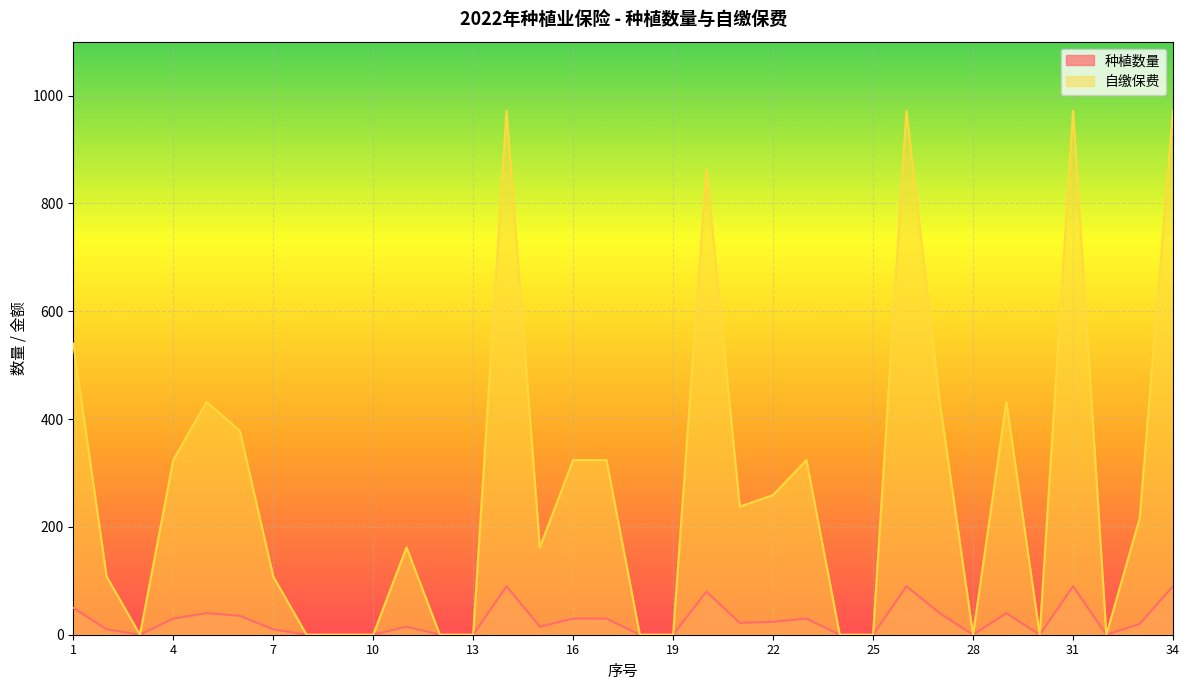

At how many categories does at least one series exceed 908?

4